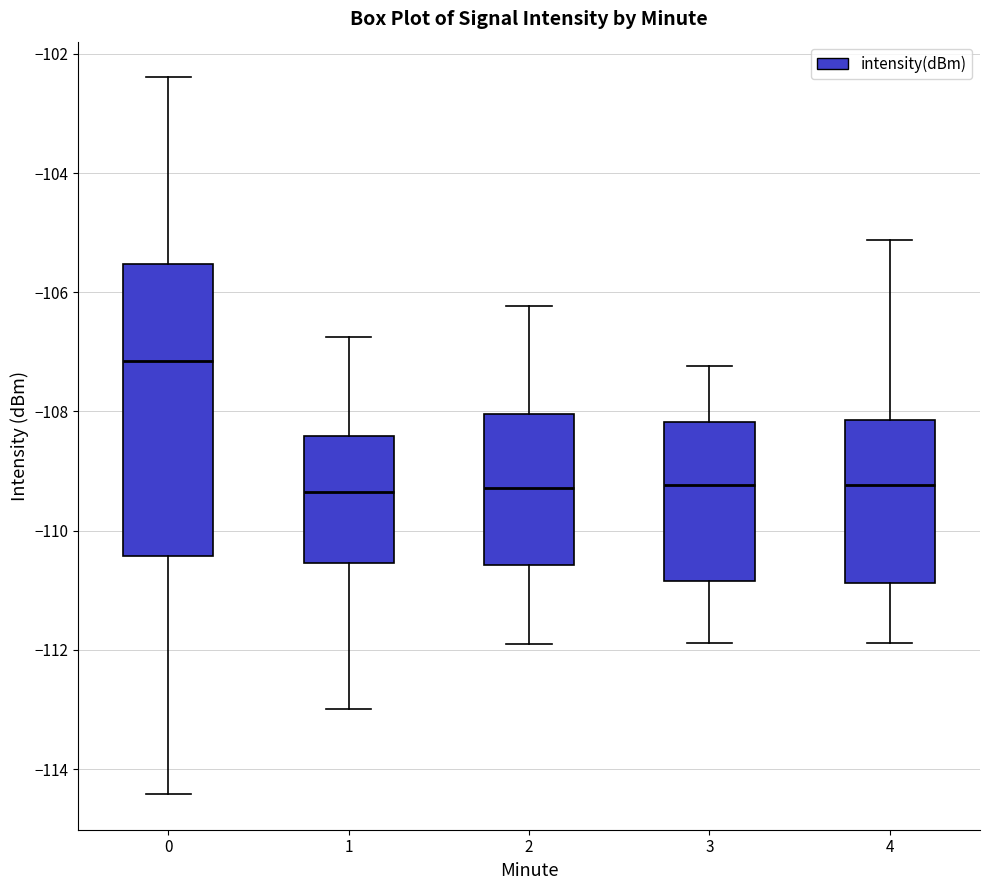

Comparing the boxes themselves (not the whiskers), which one is the tallest?

0